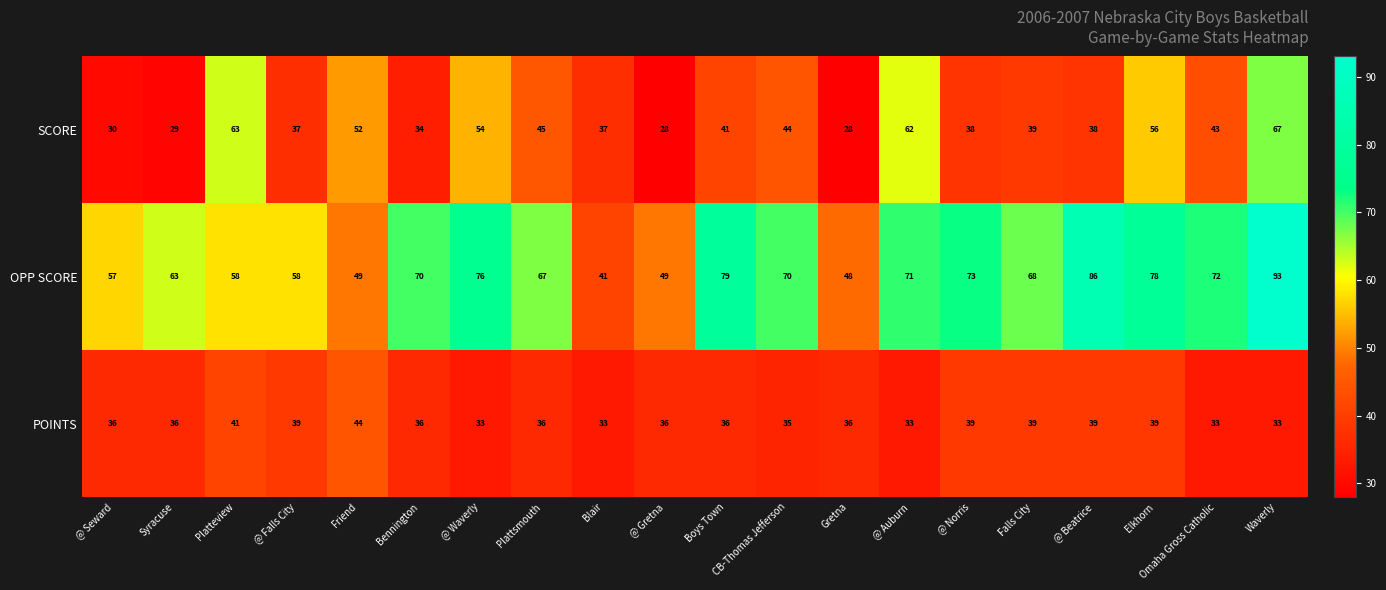

Which series changed the most between Bennington and Boys Town?

OPP SCORE